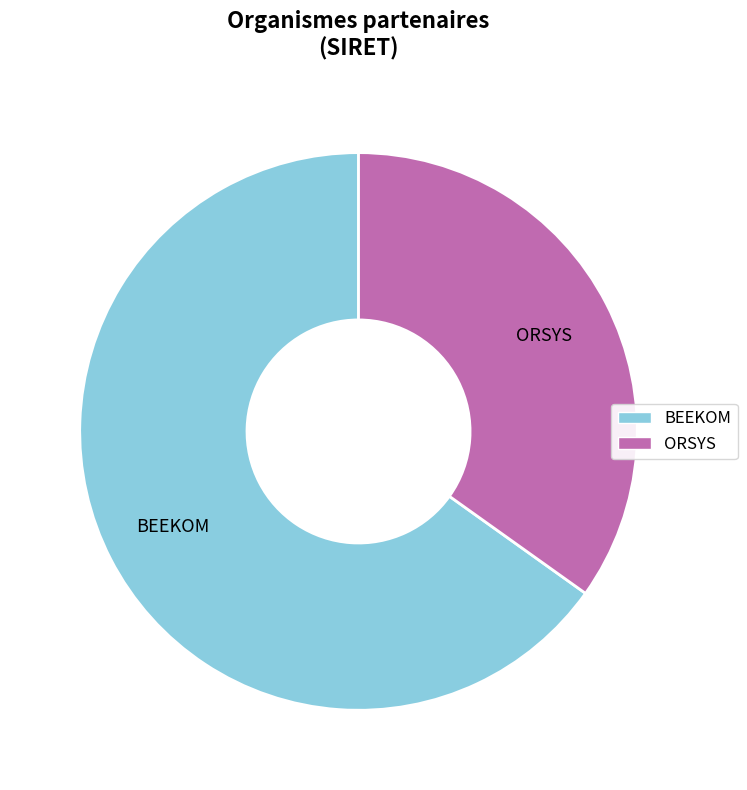

True or false: ORSYS accounts for 29% of the total.

False